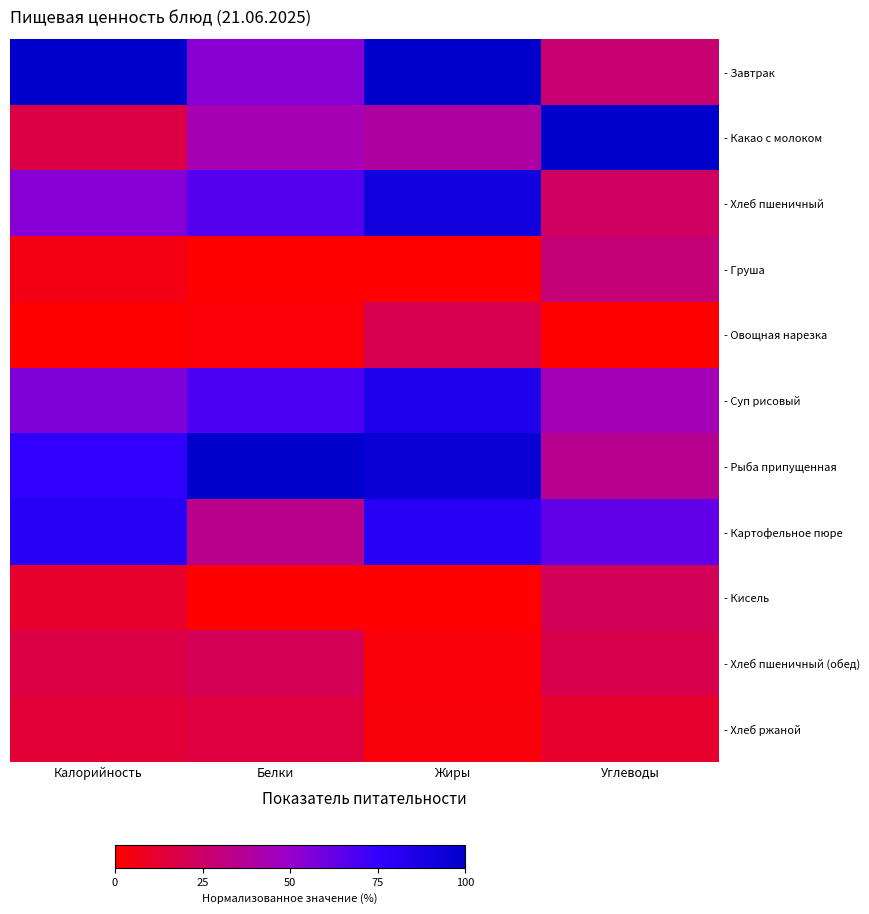

At which category is the sum across all series the highest?

Жиры